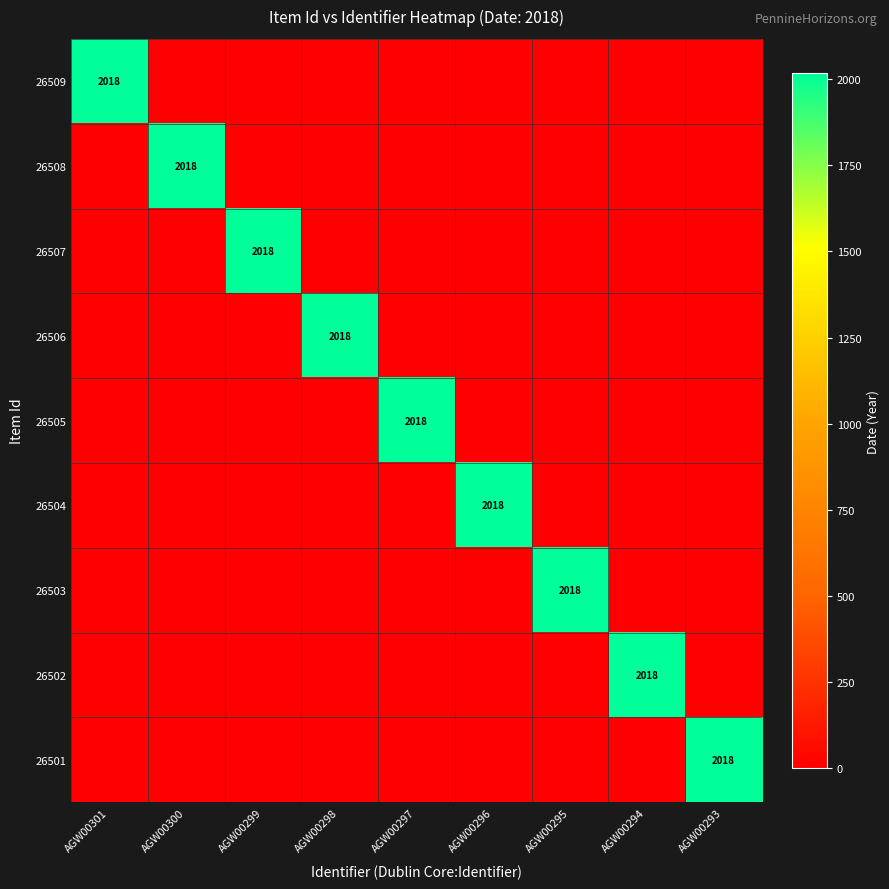

Which category has the lowest value across all series?

AGW00300